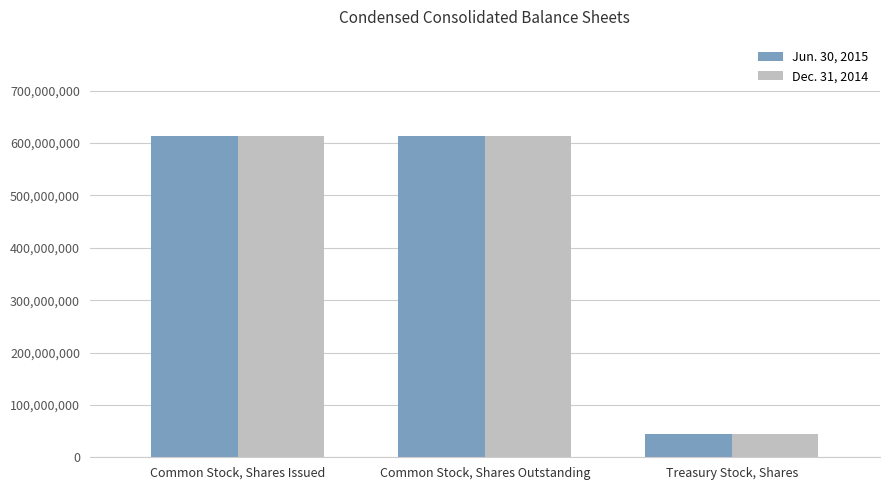

What position from the right is Treasury Stock, Shares?

1